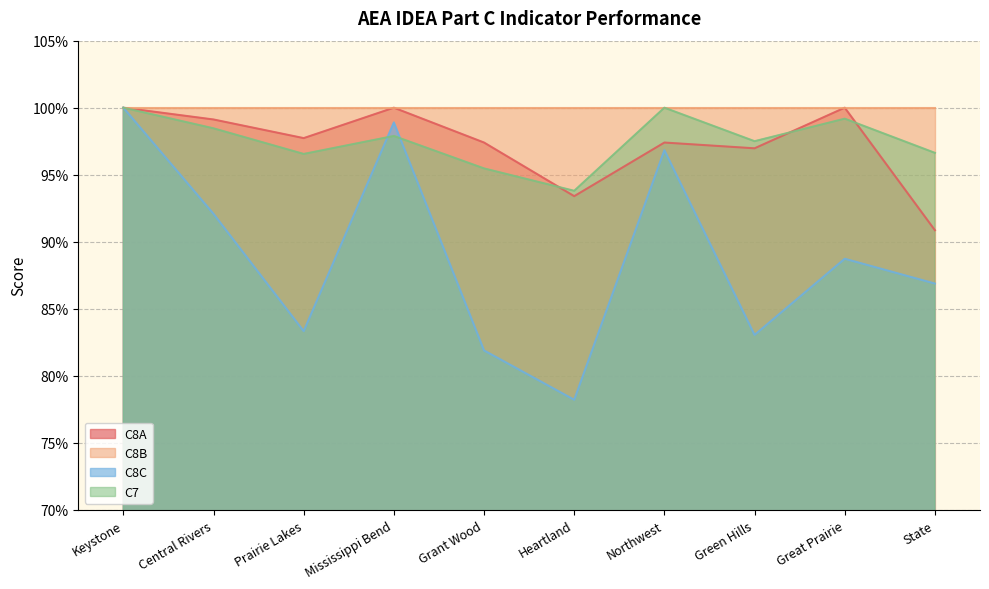

At which category is the sum across all series the highest?

Keystone